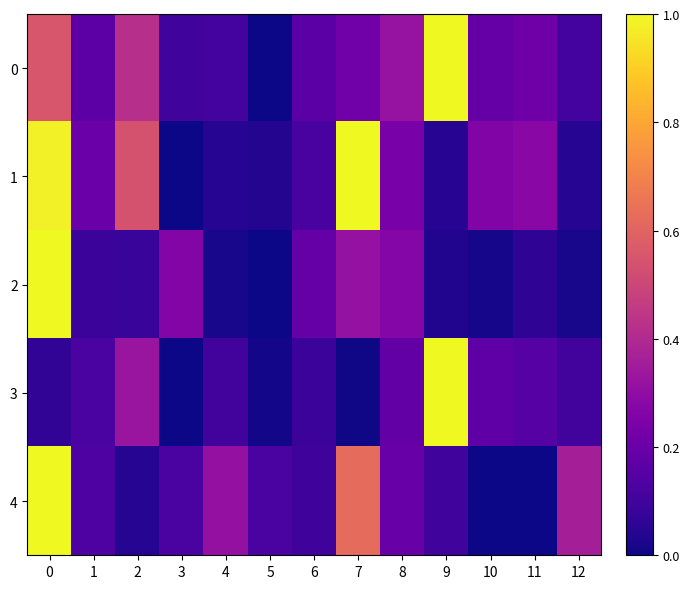

Reading left to right, list all the values displayed in this chart.

0: 0=0.6	1=0.2	2=0.4	3=0.1	4=0.1	5=0.0	6=0.2	7=0.2	8=0.3	9=1.0	10=0.2	11=0.2	12=0.1
1: 0=1.0	1=0.2	2=0.5	3=0.0	4=0.0	5=0.0	6=0.1	7=1.0	8=0.2	9=0.0	10=0.3	11=0.3	12=0.0
2: 0=1.0	1=0.1	2=0.1	3=0.3	4=0.0	5=0.0	6=0.2	7=0.3	8=0.3	9=0.0	10=0.0	11=0.1	12=0.0
3: 0=0.1	1=0.1	2=0.3	3=0.0	4=0.1	5=0.0	6=0.1	7=0.0	8=0.2	9=1.0	10=0.2	11=0.2	12=0.1
4: 0=1.0	1=0.1	2=0.0	3=0.1	4=0.3	5=0.1	6=0.1	7=0.6	8=0.2	9=0.1	10=0.0	11=0.0	12=0.4